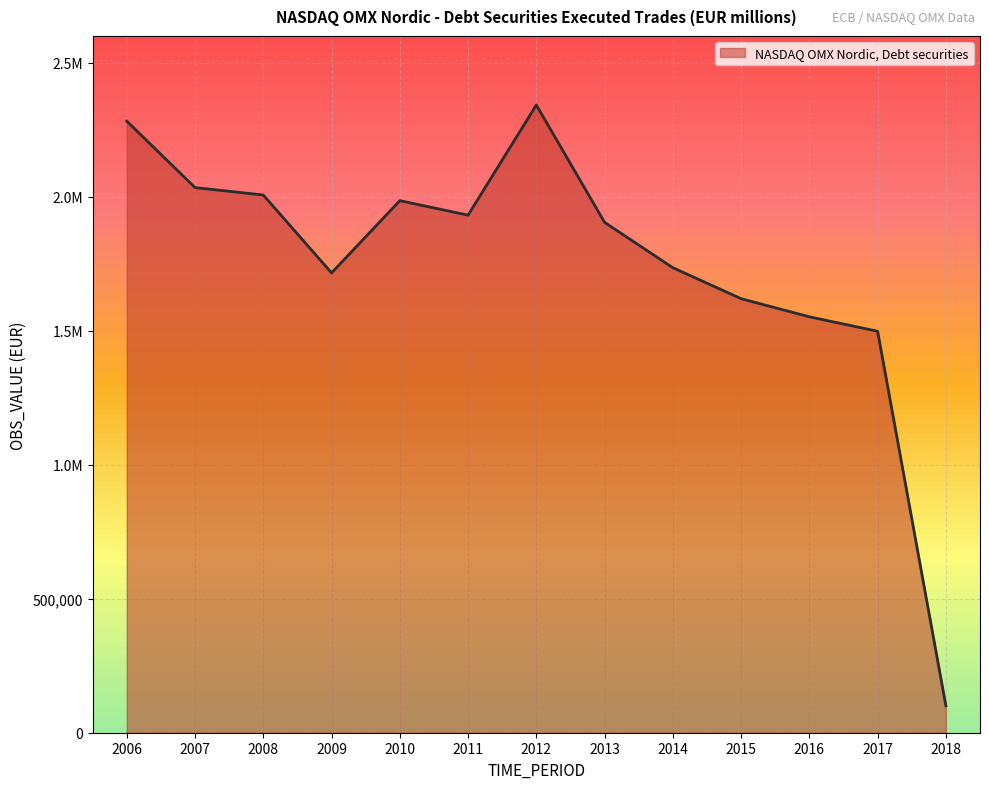

What is the average value?

1746747.7